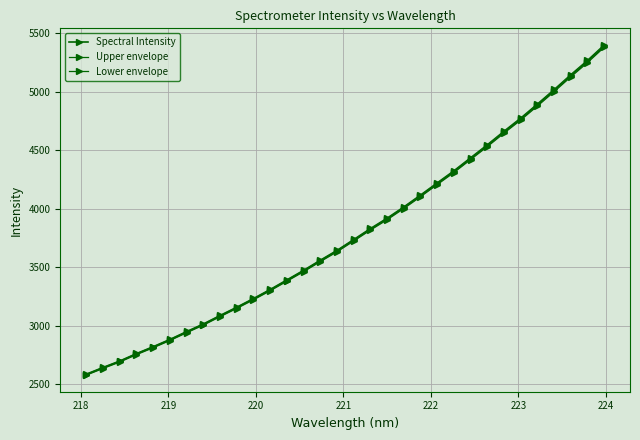

How many data points in Spectral Intensity are above 3730?

16